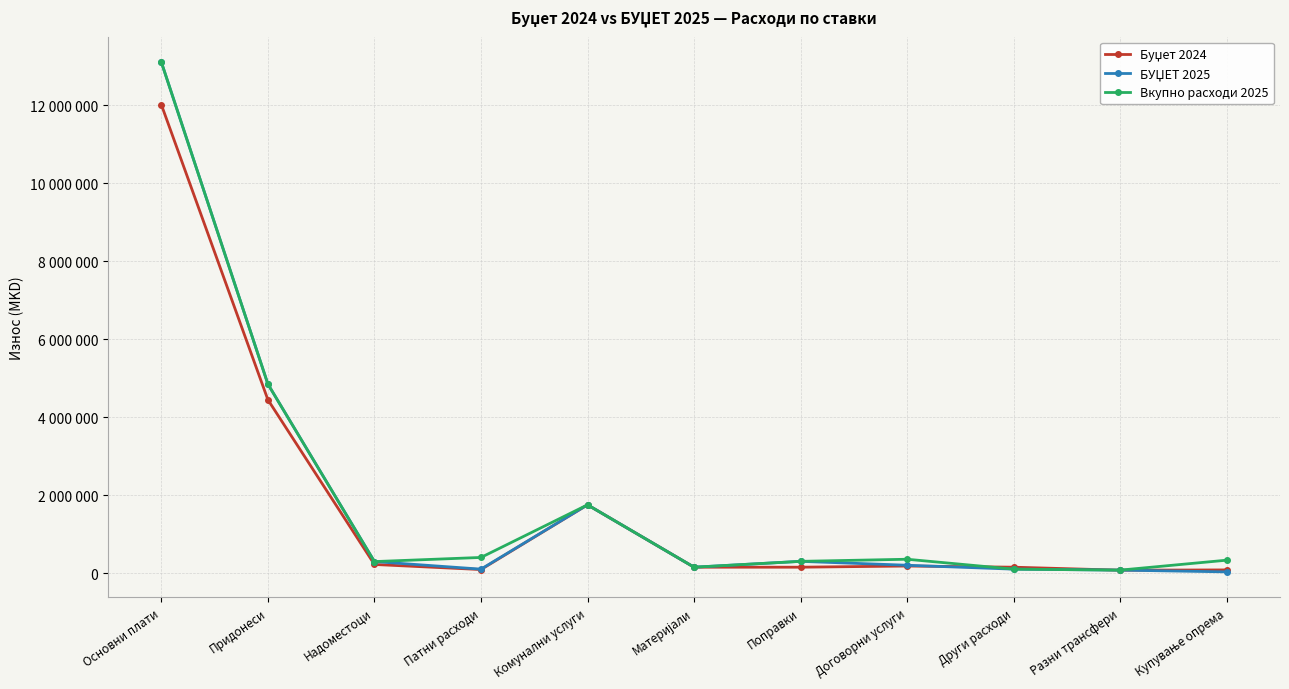

Rank the series at Придонеси from highest to lowest value.

БУЏЕТ 2025, Вкупно расходи 2025, Буџет 2024